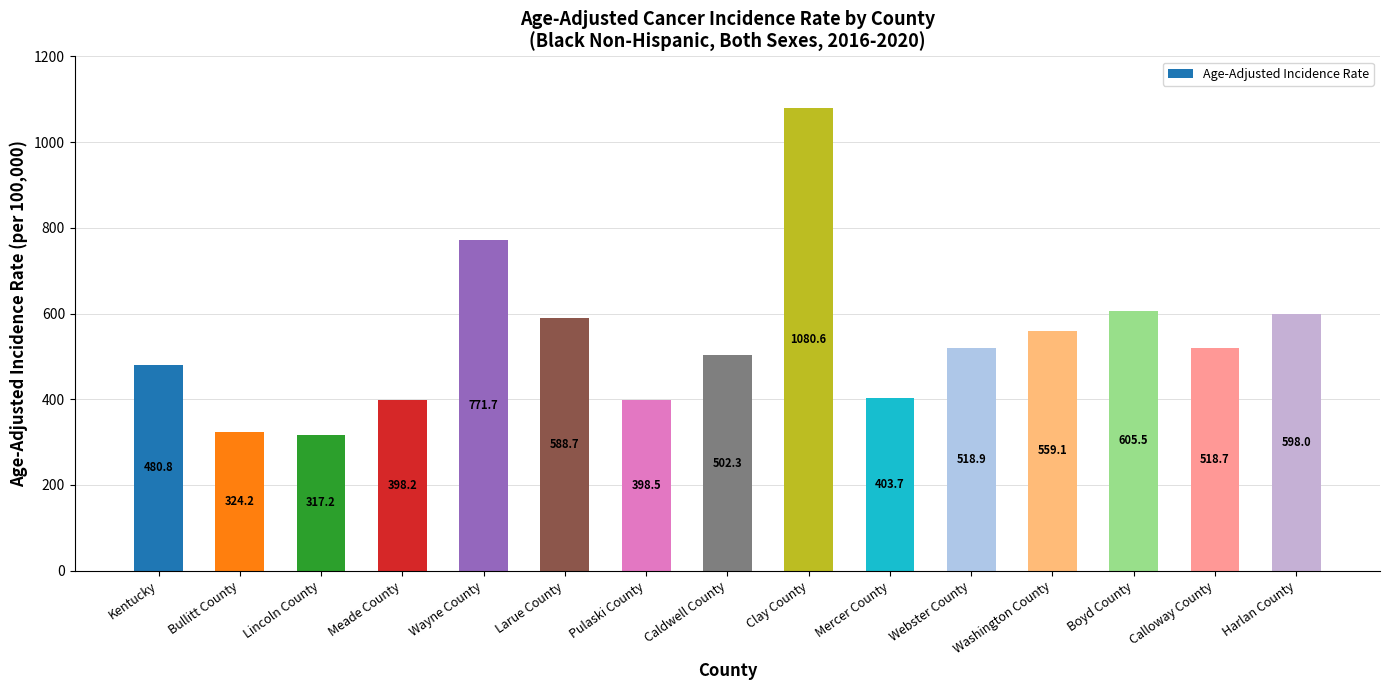

What is the difference between the values at Mercer County and Clay County?

676.9